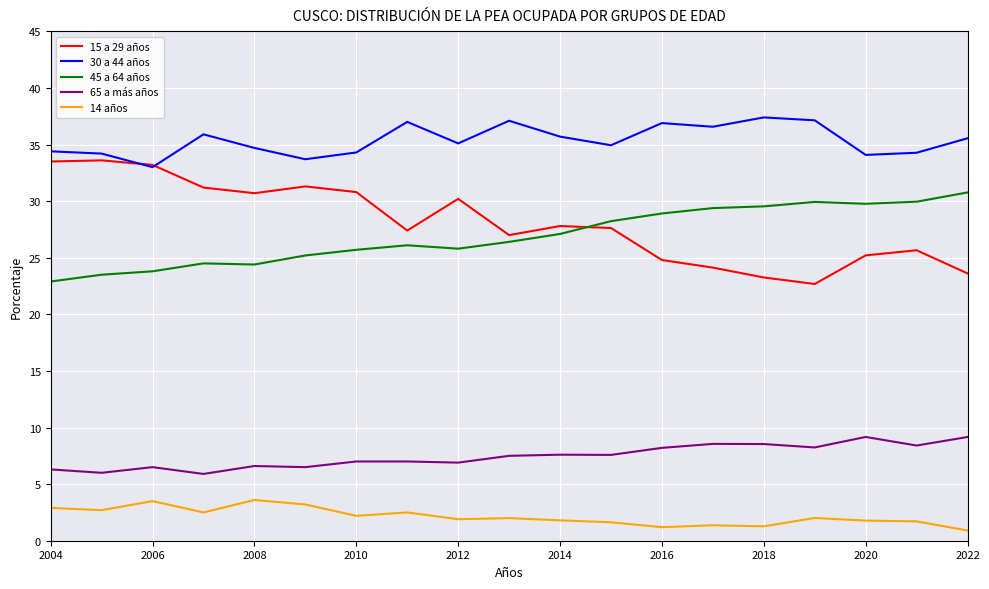

What is the highest value of the 14 años series?

3.6